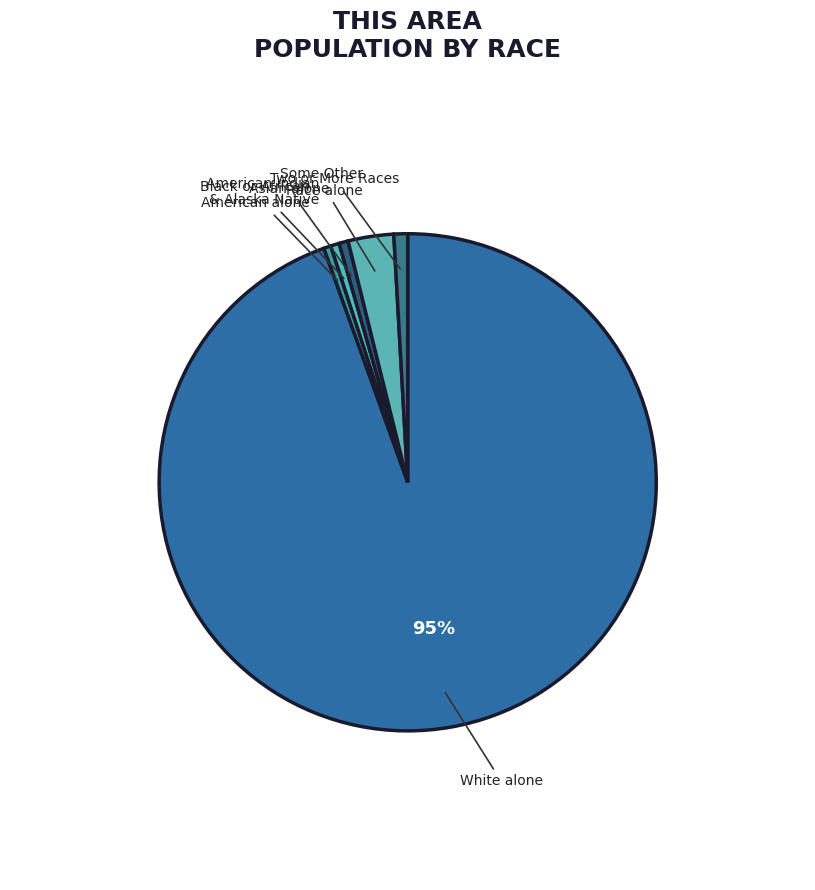

What is the smallest slice in the pie chart?

Native Hawaiian and Other Pacific